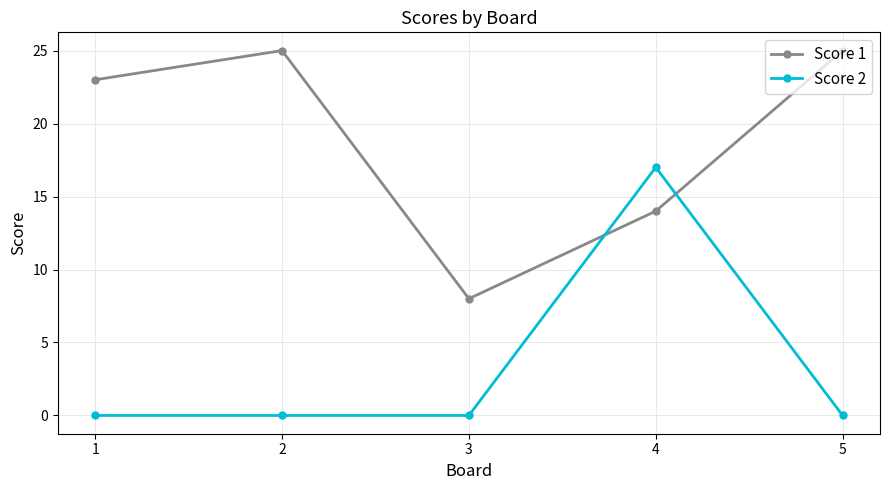

True or false: Score 2 has more than 2 points higher than both neighbors.

False